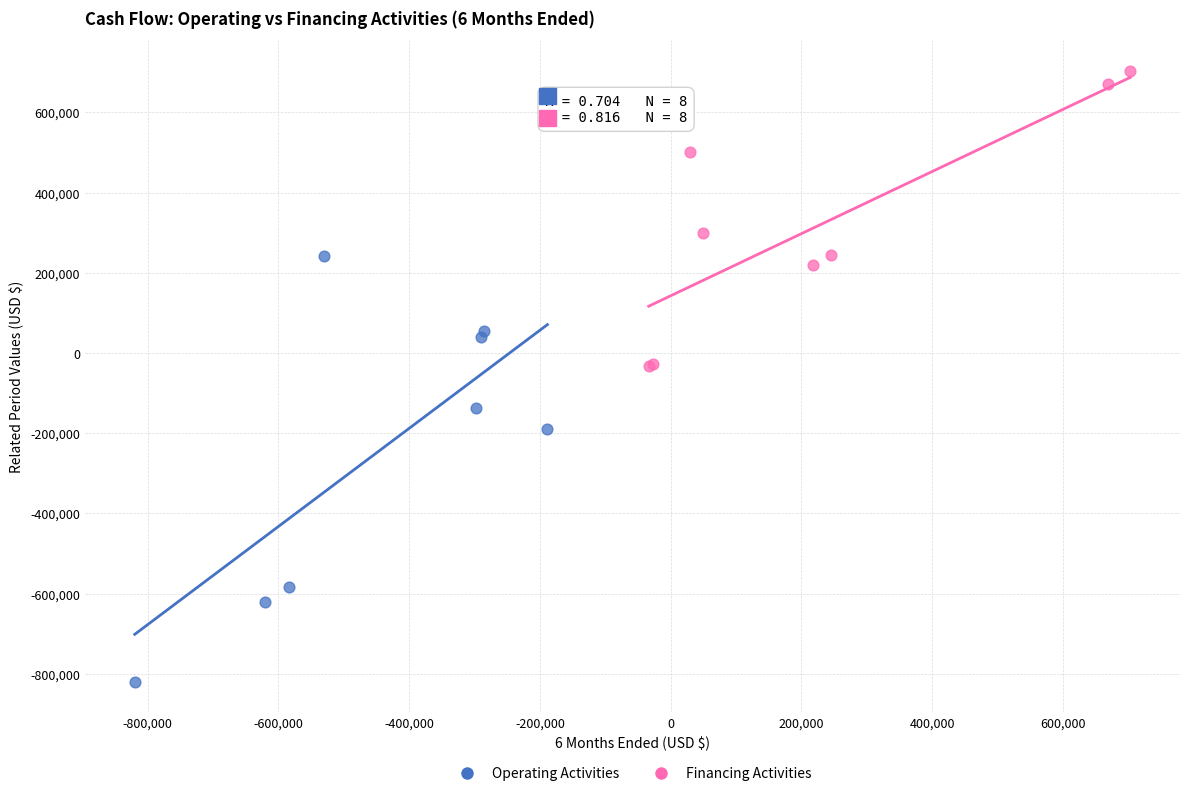

Which series has the largest Y range (max minus min)?

Operating Activities